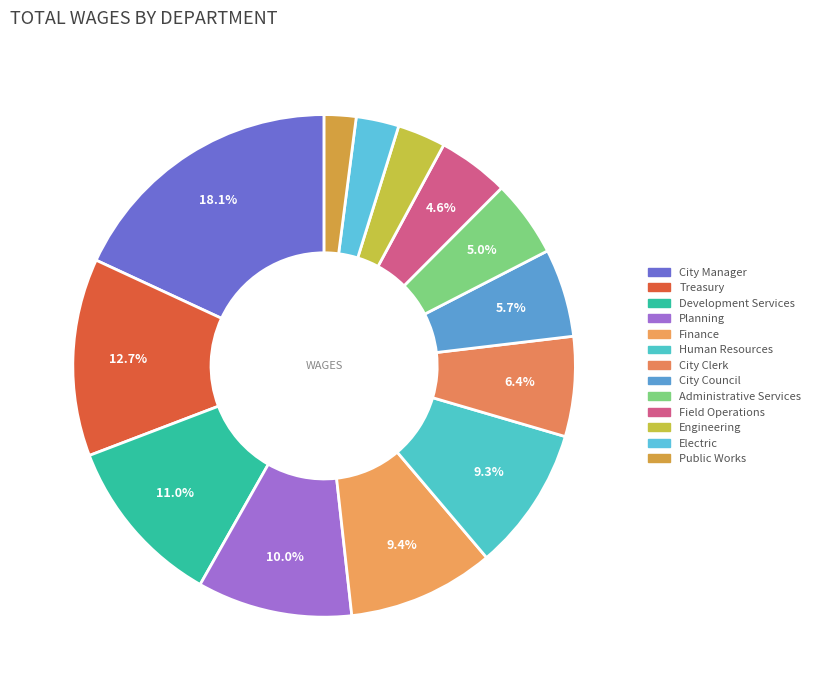

To the nearest percent, what is the average slice percentage?

8%